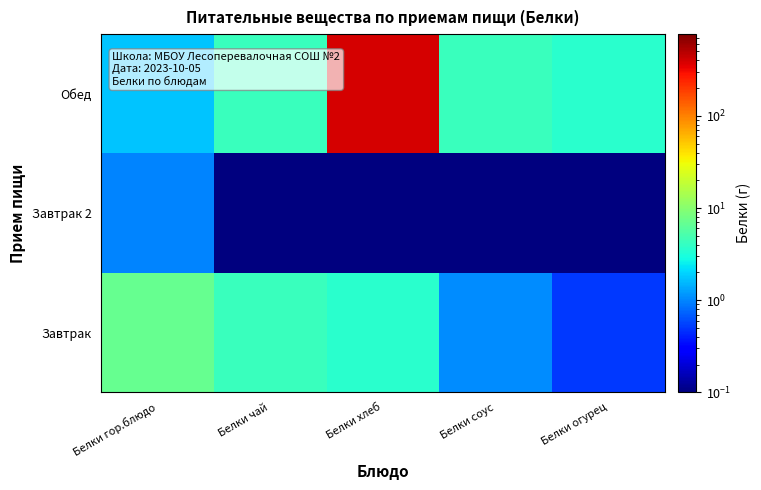

What is the spread (max minus min) of values at Белки чай?

4.2